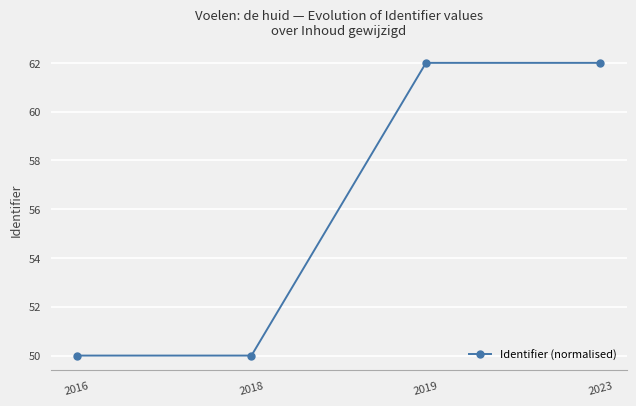

The value at 2018 is 11.2. True or false?

False